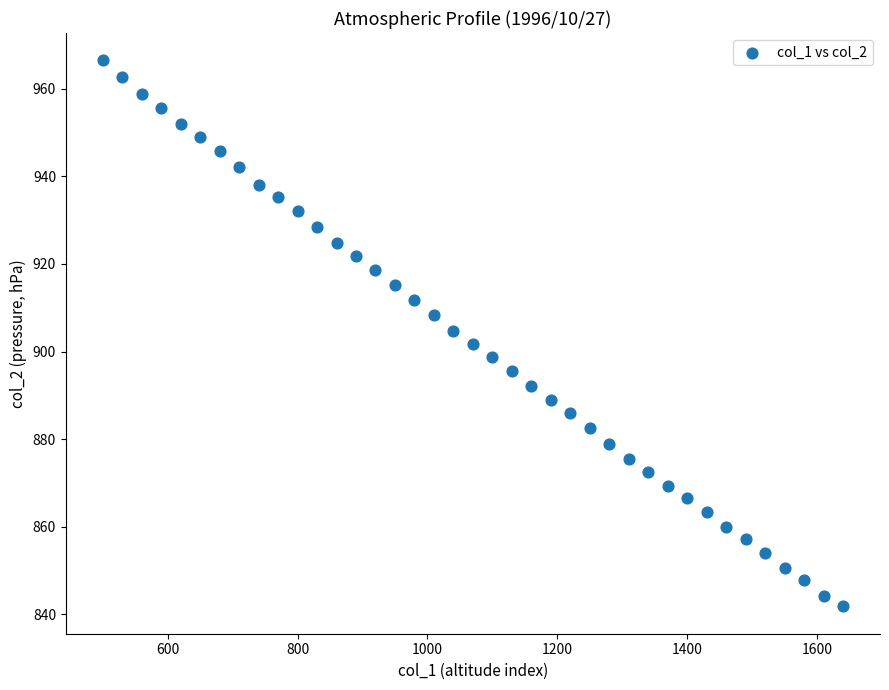

What is the range of X values (max minus min)?

1140.0